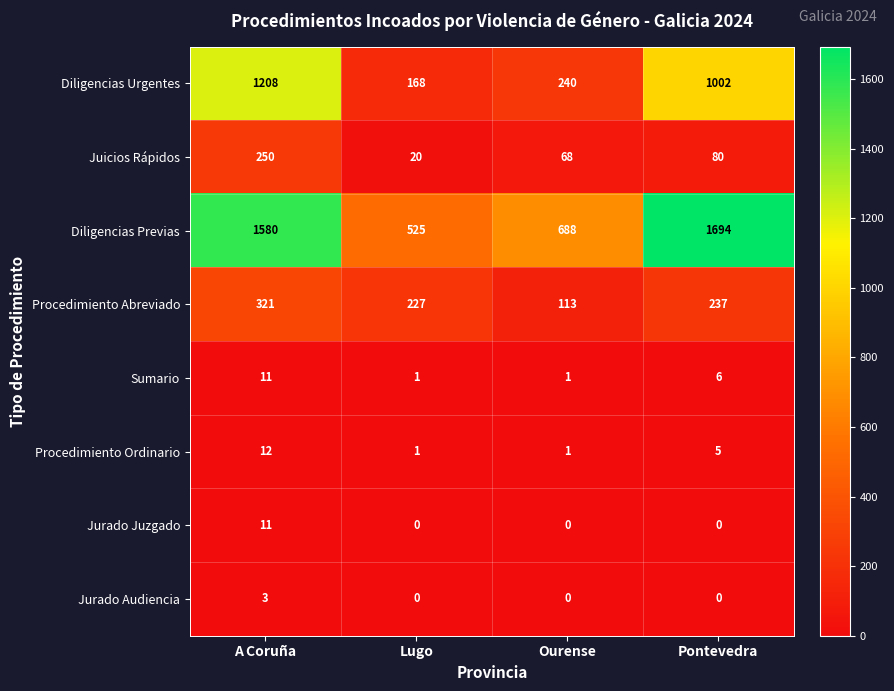

What is the lowest value of the Diligencias Previas series?

525